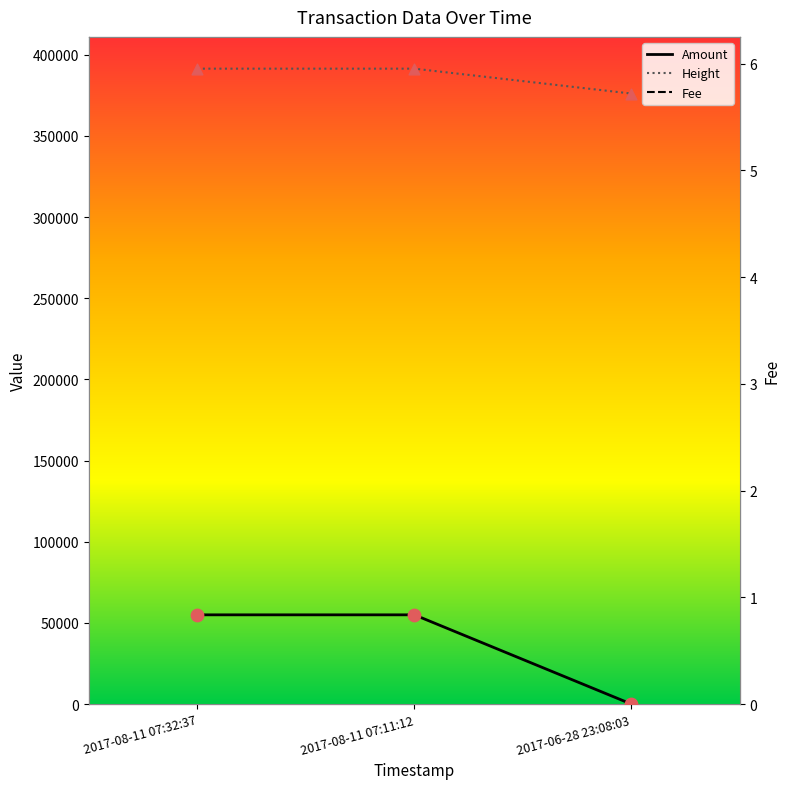

What is the total value across all series at 2017-08-11 07:32:37?

446486